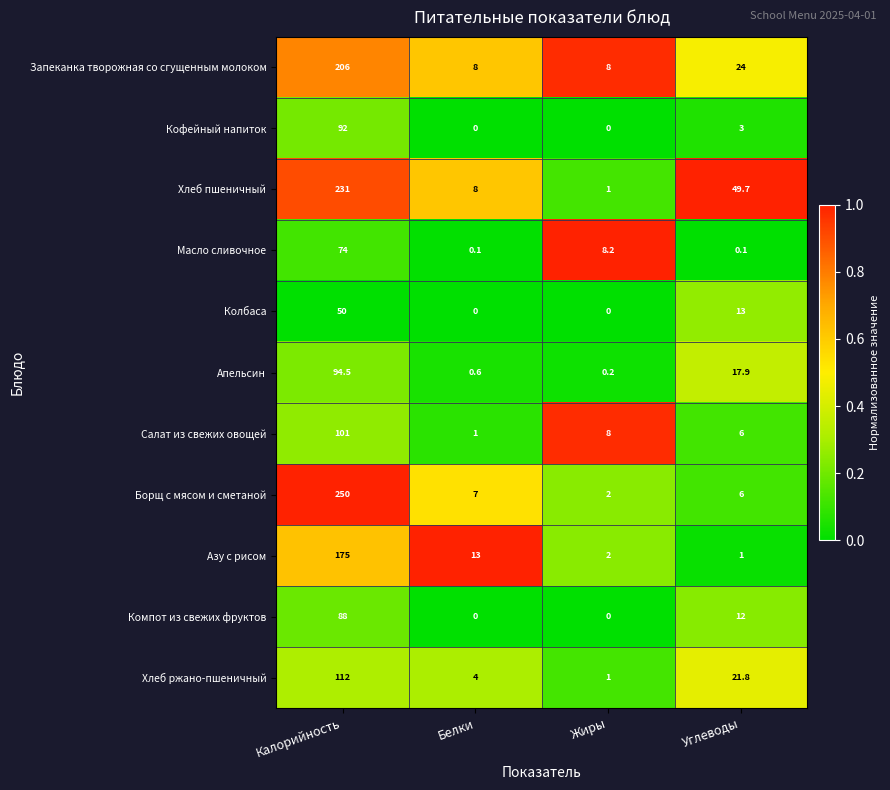

What is the spread (max minus min) of values at Белки?

13.0